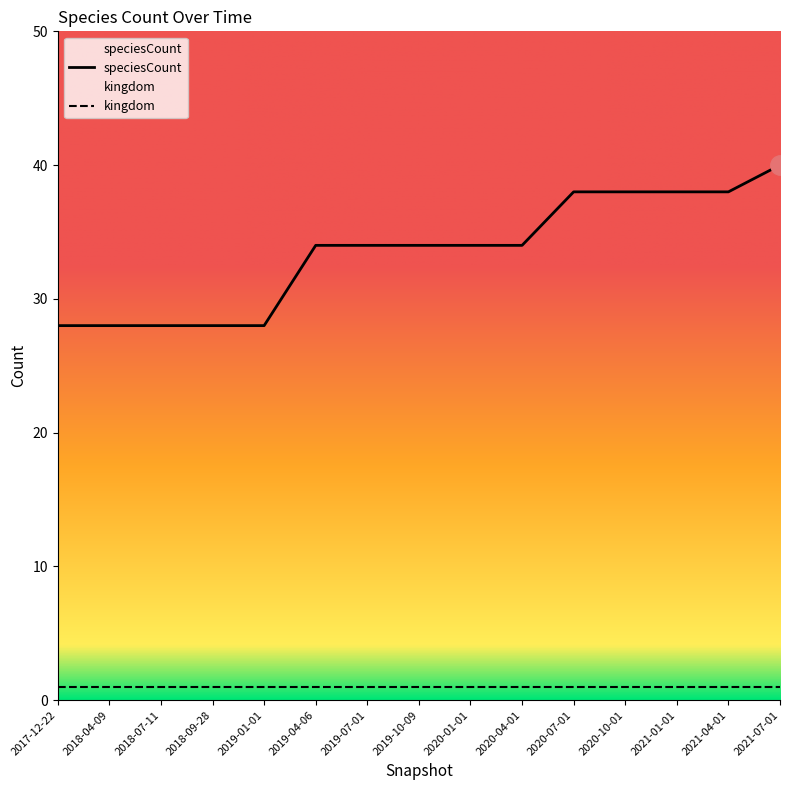

Reading left to right, extract all data points from this chart.

28	28	28	28	28	34	34	34	34	34	38	38	38	38	40